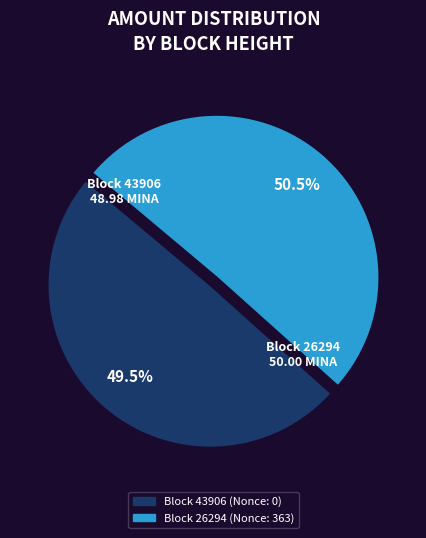

Is there a majority slice in this chart?

Yes